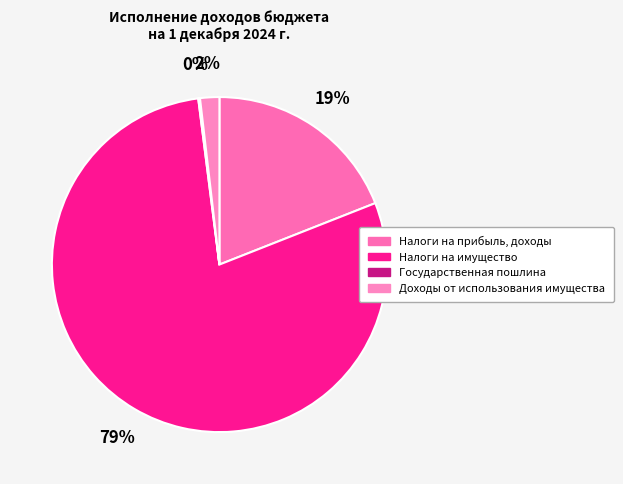

To the nearest percent, what is the difference between the largest and smallest slice percentages?

79%